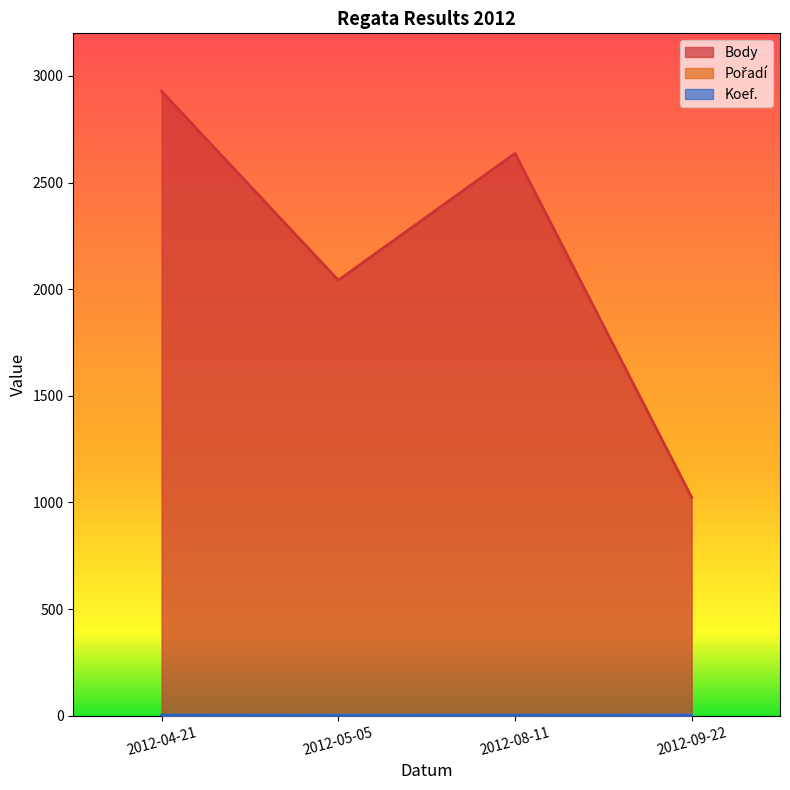

How many interior local peaks does the Pořadí series have?

1